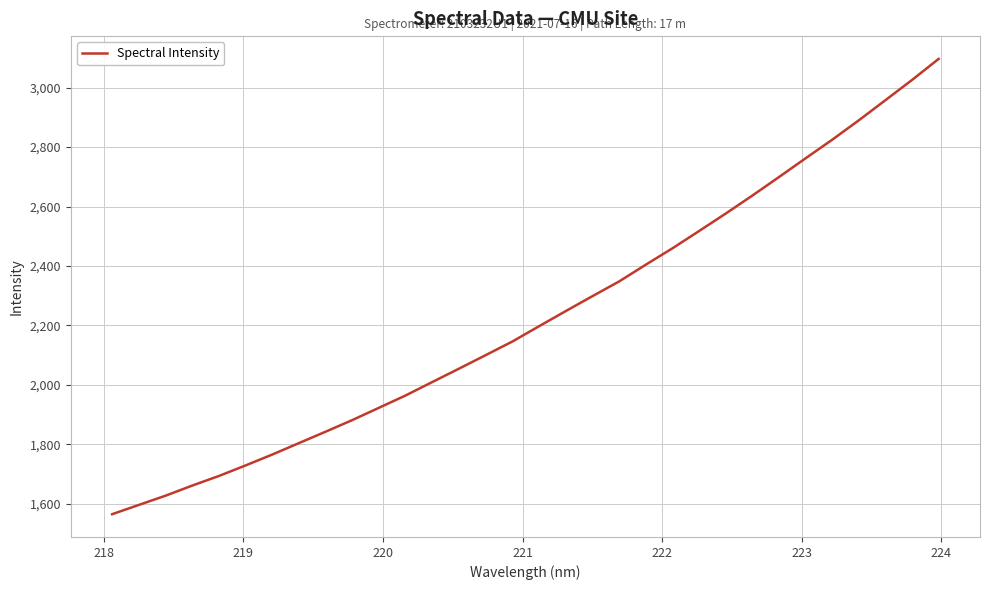

What is the smallest value displayed?

1564.2